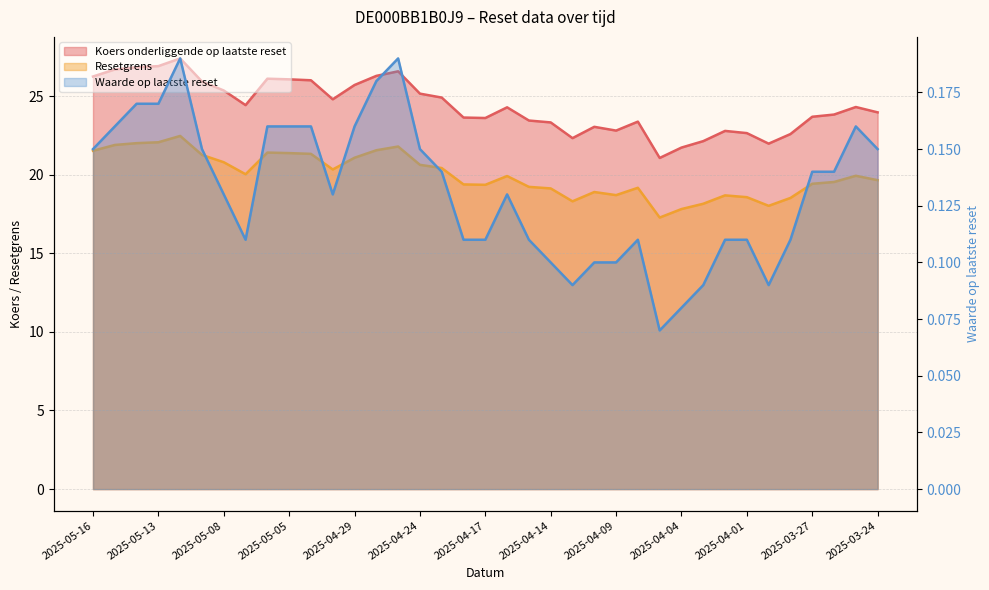

Does the chart display data point markers on the line(s)?

No